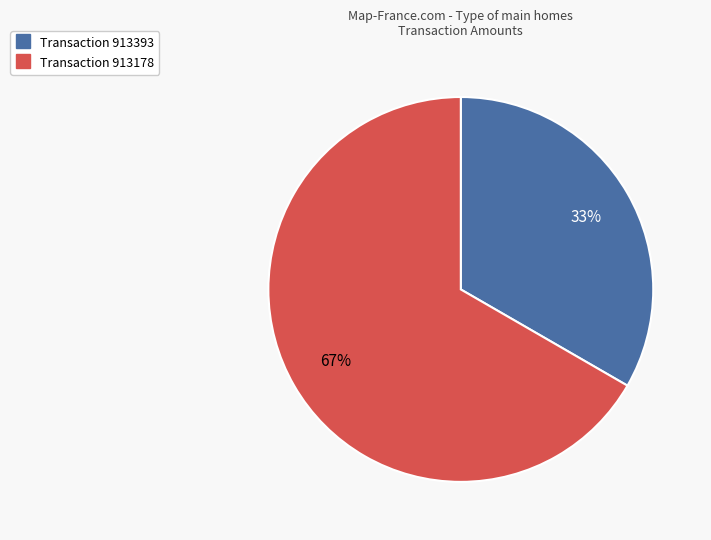

To the nearest percent, what is the average slice percentage?

50%